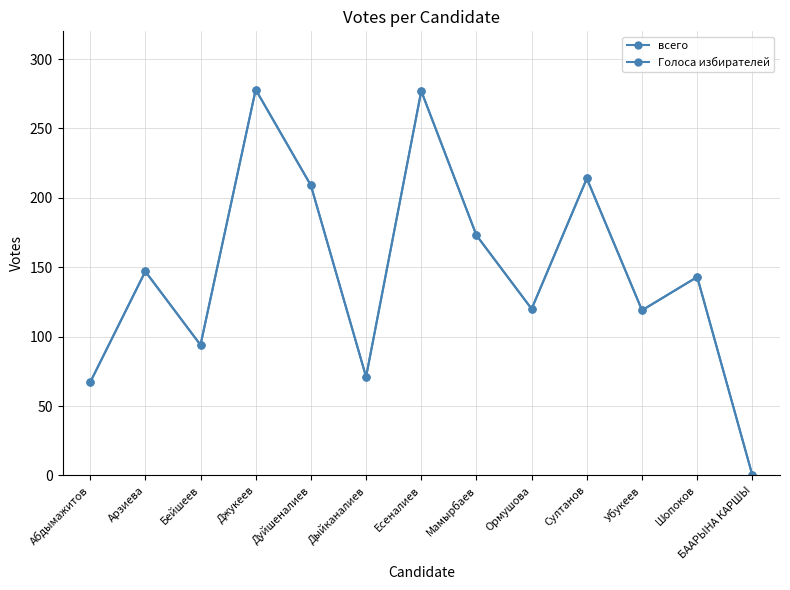

Between Дуйшеналиев and Дыйканалиев, which is larger?

Дуйшеналиев